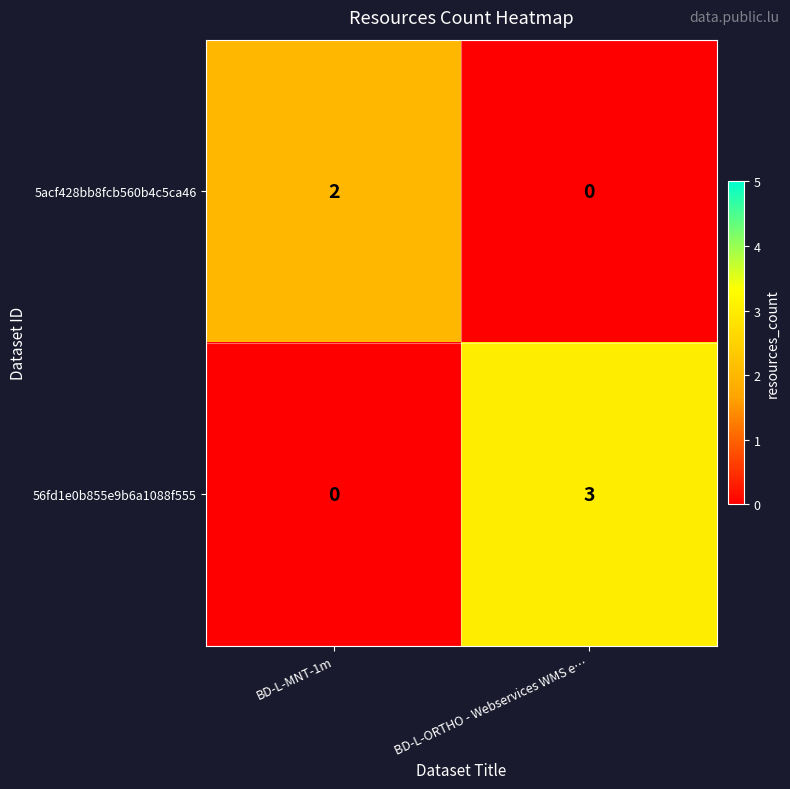

List the series in order of their overall mean, lowest first.

5acf428bb8fcb560b4c5ca46, 56fd1e0b855e9b6a1088f555